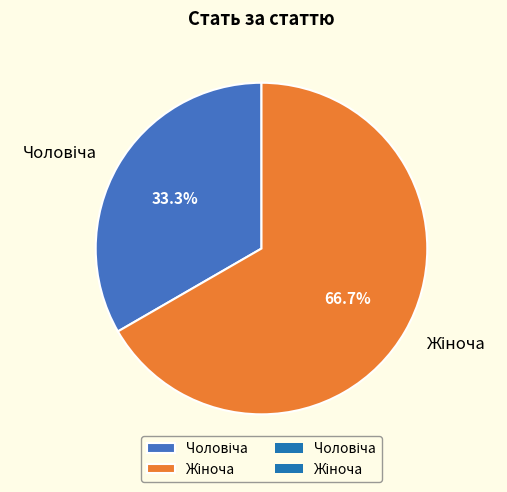

What percentage is the Жіноча slice, to the nearest percent?

67%